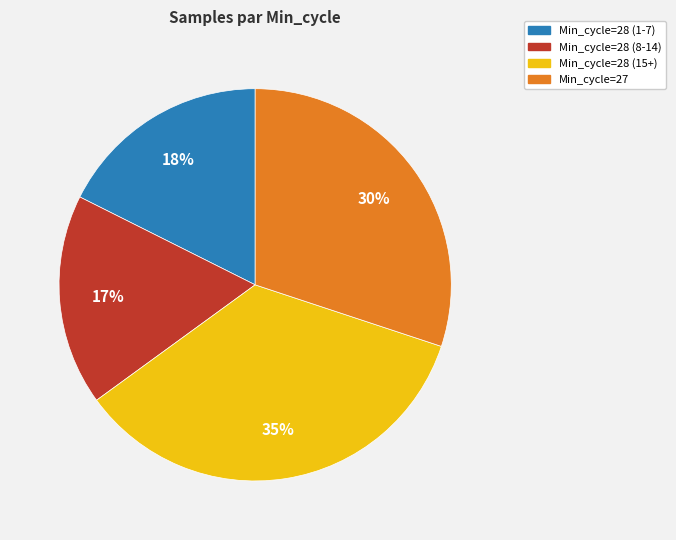

Is it true that Min_cycle=28 (8-14) is 11% of the pie?

False